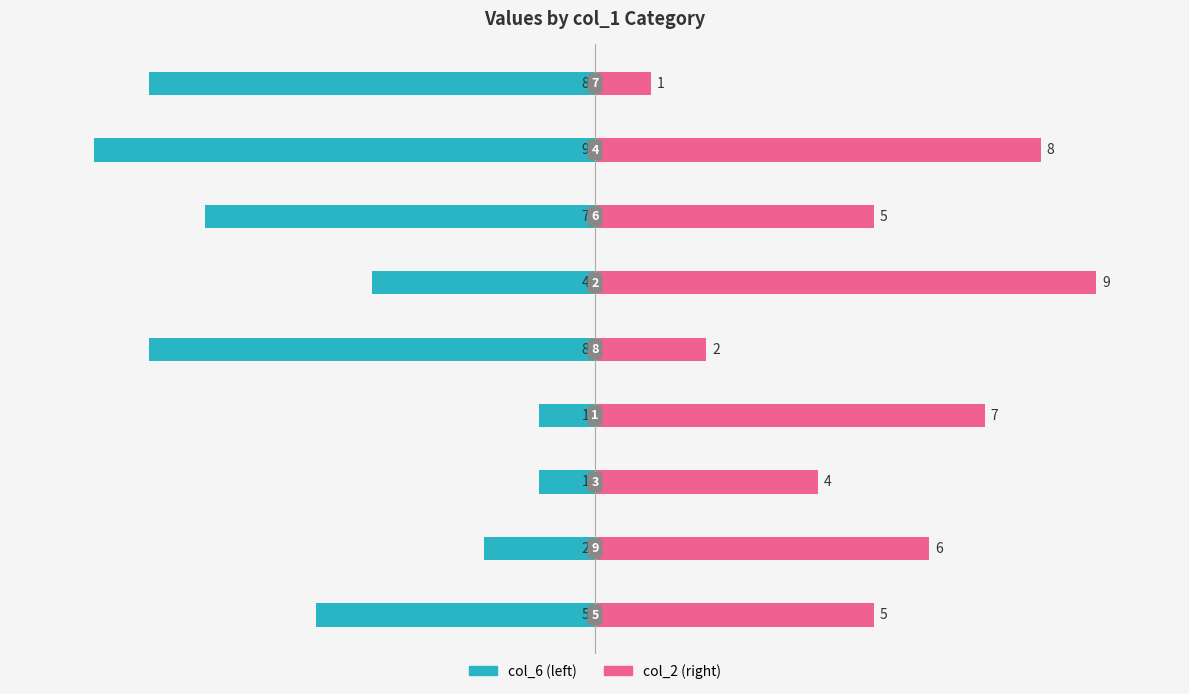

Which series has the largest total across all categories?

col_2